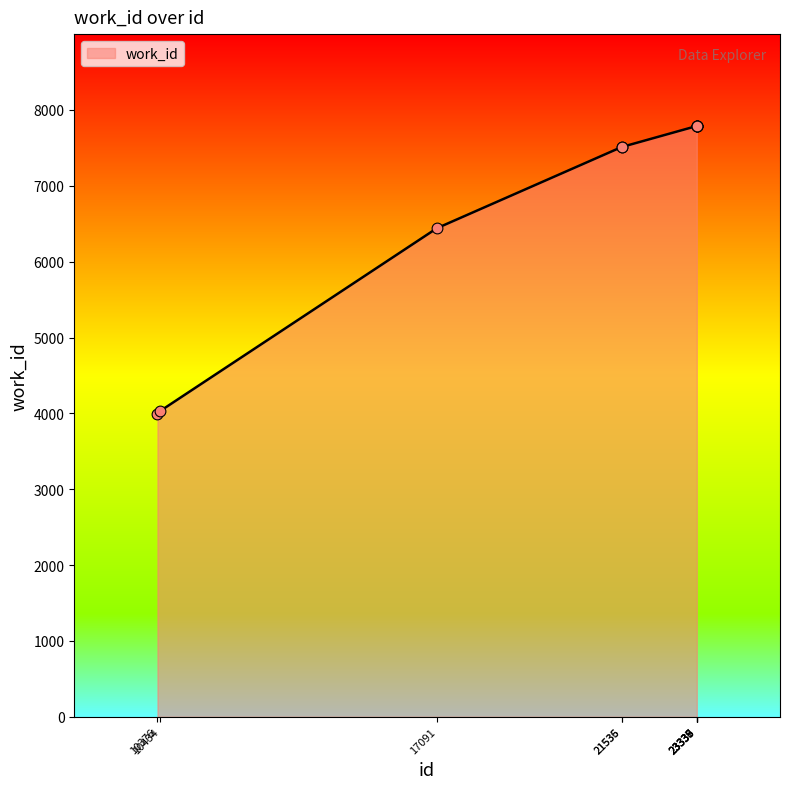

Which has a higher value, 23335 or 10376?

23335